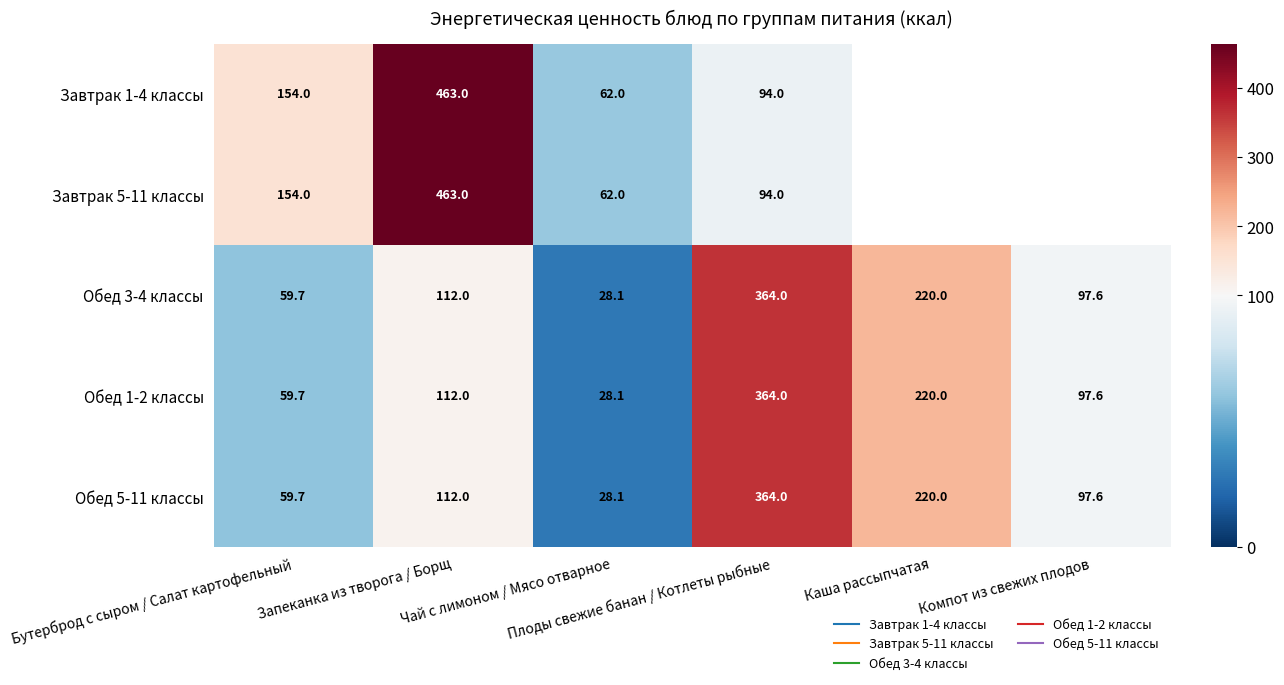

What is the difference between the maximum and minimum values in the Обед 5-11 классы series?

335.9